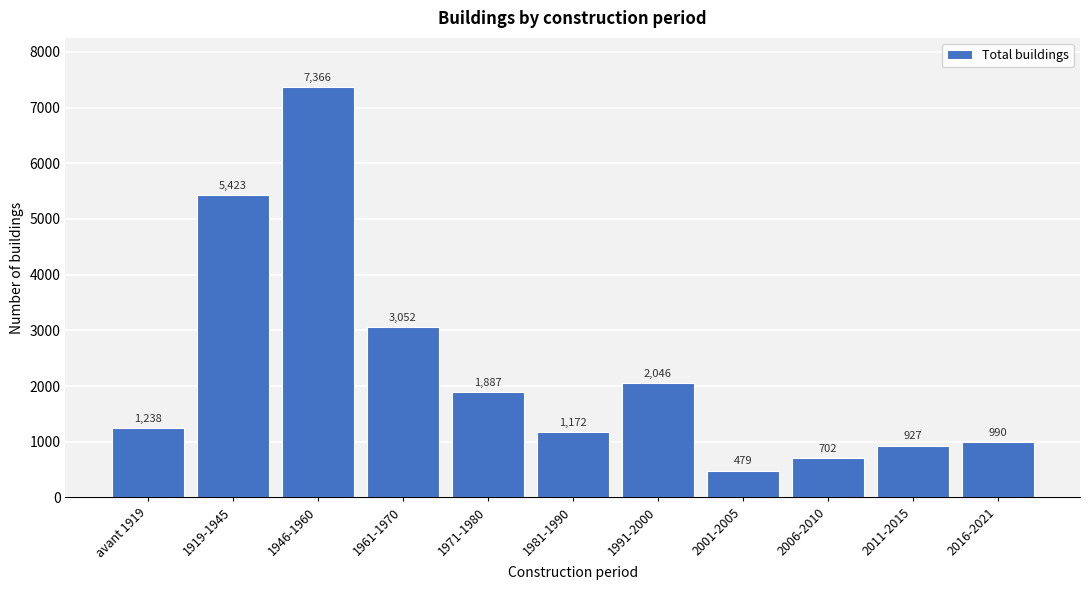

Reading left to right, transcribe all the data shown in this chart.

avant 1919=1238	1919-1945=5423	1946-1960=7366	1961-1970=3052	1971-1980=1887	1981-1990=1172	1991-2000=2046	2001-2005=479	2006-2010=702	2011-2015=927	2016-2021=990